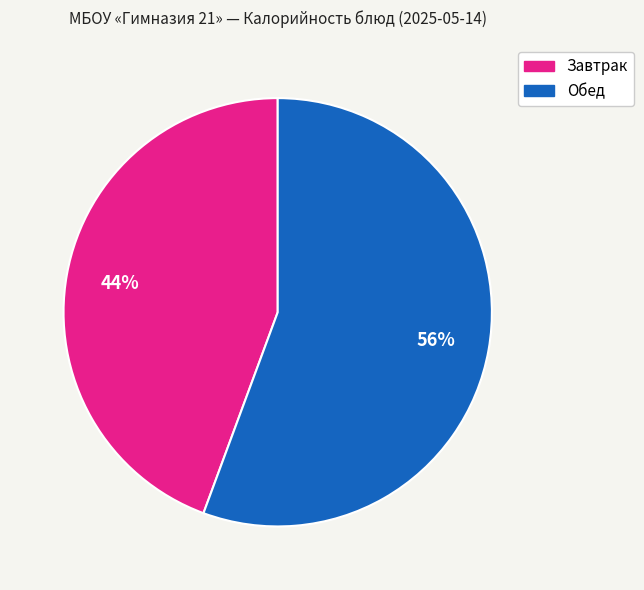

Is there any slice that represents more than half of the pie?

Yes